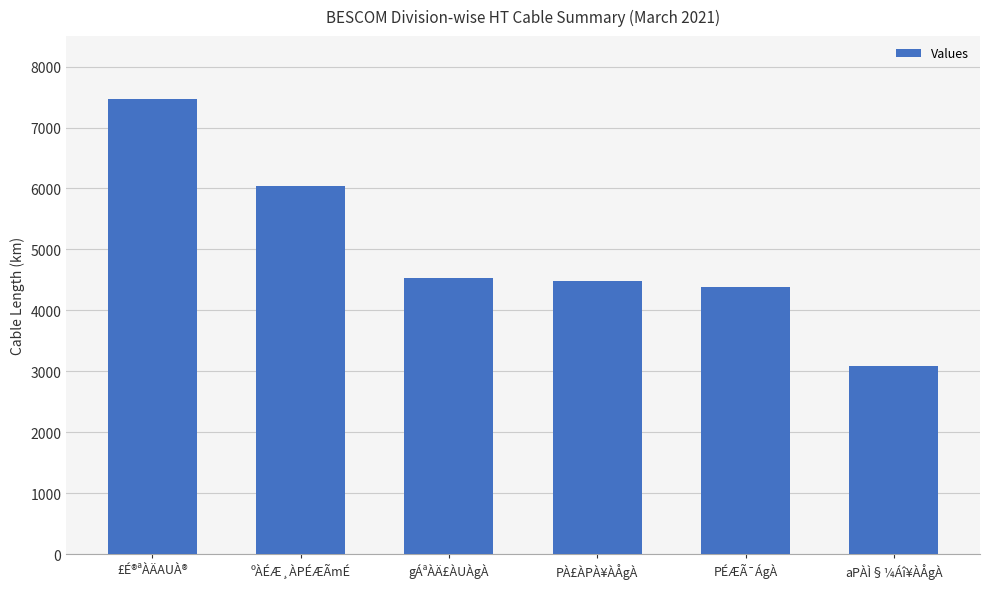

Approximately how many times larger is the value at gÁªÀÄ£ÀUÀgÀ compared to PÉÆÃ¯ÁgÀ?

1.0